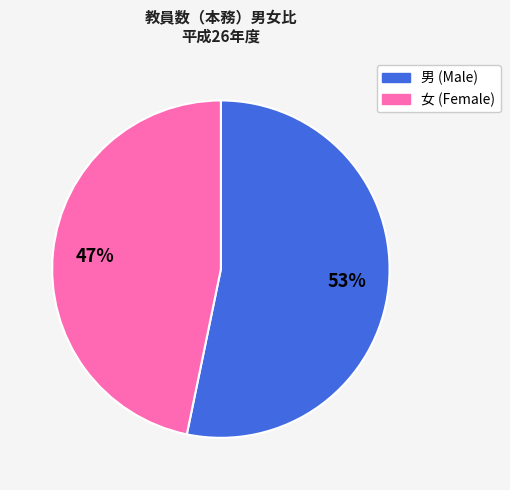

Count the number of slices in the pie.

2